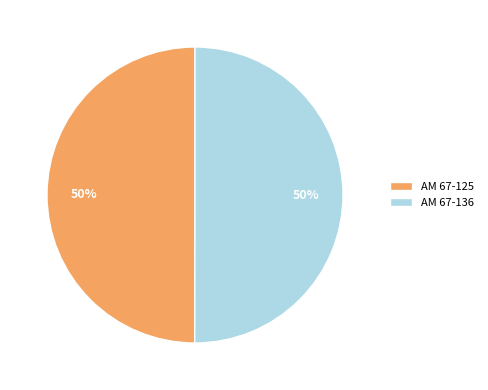

Approximately how many times larger is the value at AM 67-125 compared to AM 67-136?

1.0